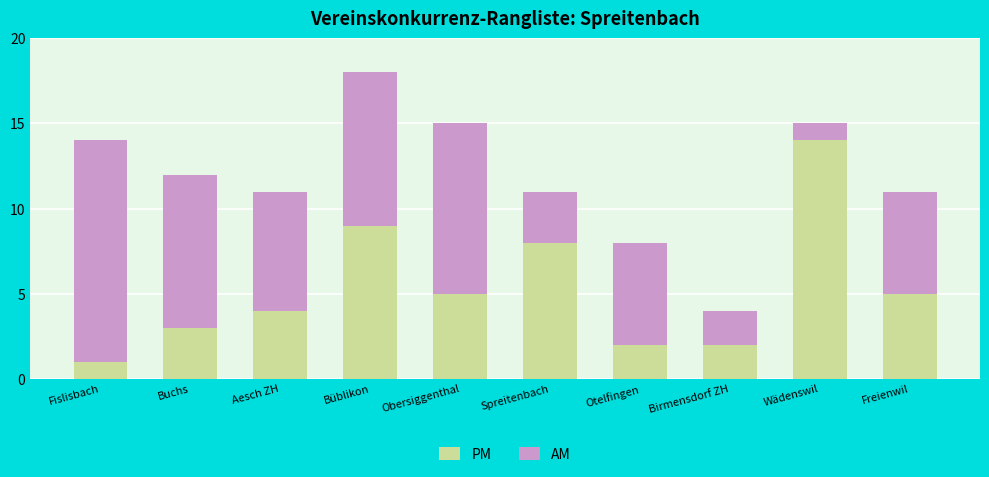

At which category is the sum across all series the highest?

Büblikon